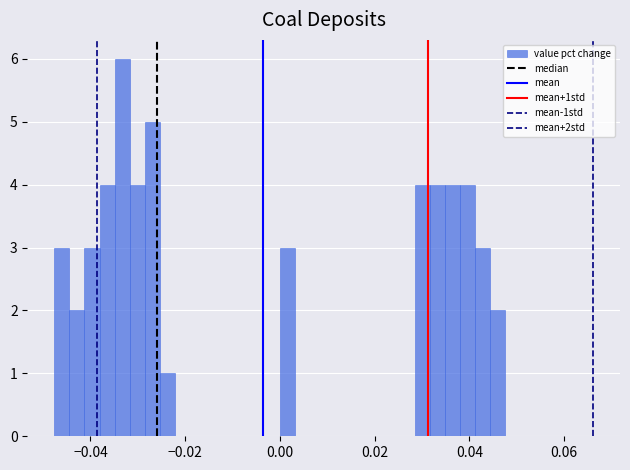

Around what value on the x-axis is the tallest bar? Give the approximate position of its centre, as read against the axis.

-0.034